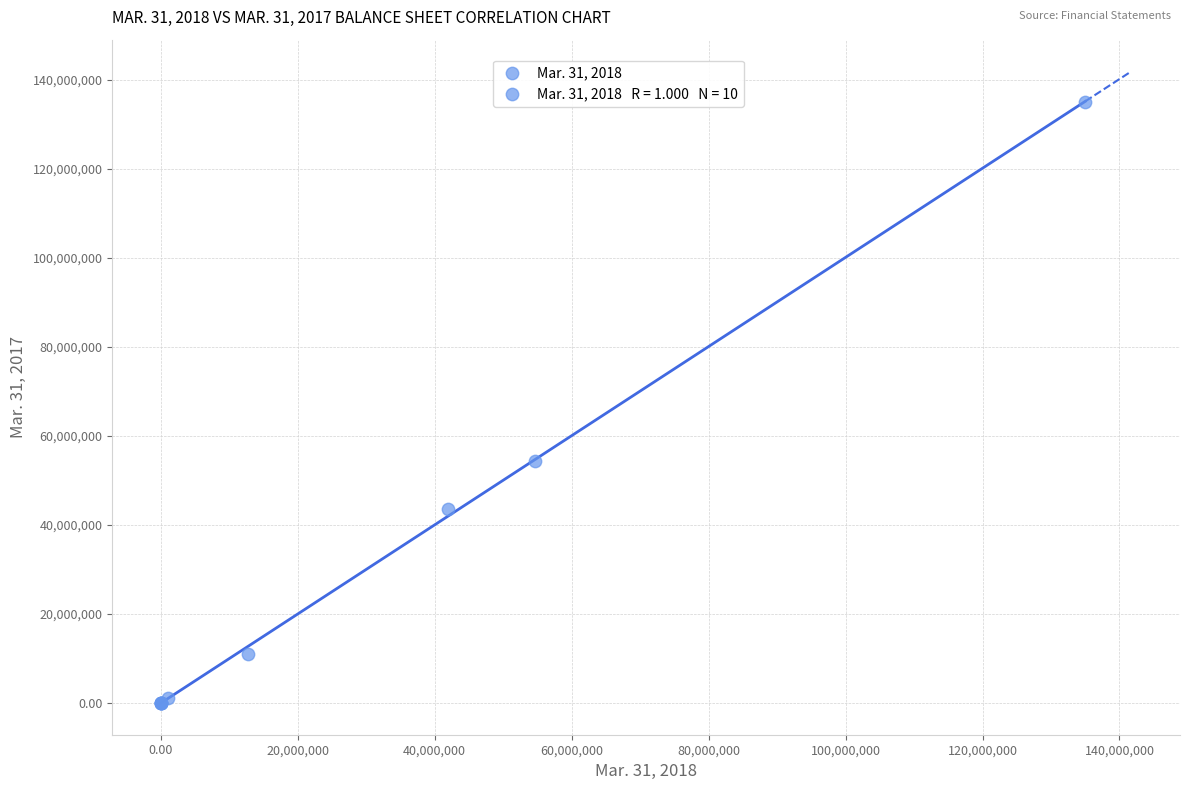

What Y value in the scatter plot is closest to 67500000?

54370810.0